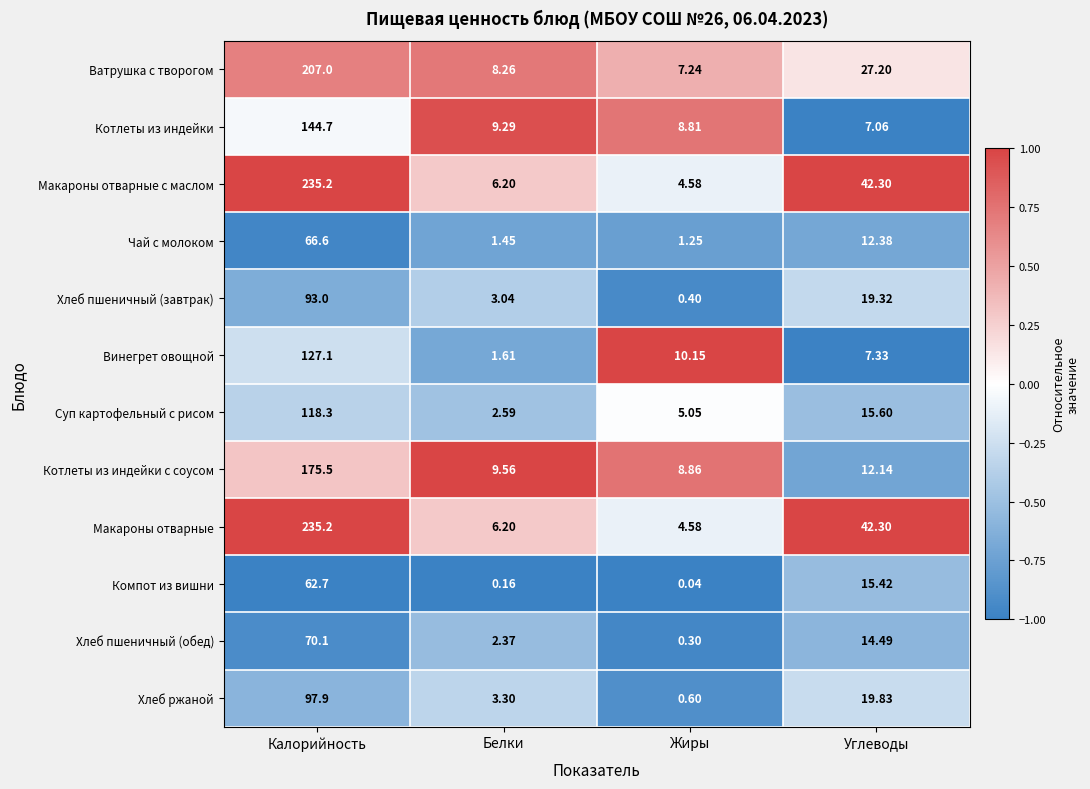

How many data points in Суп картофельный с рисом are less than 15?

2